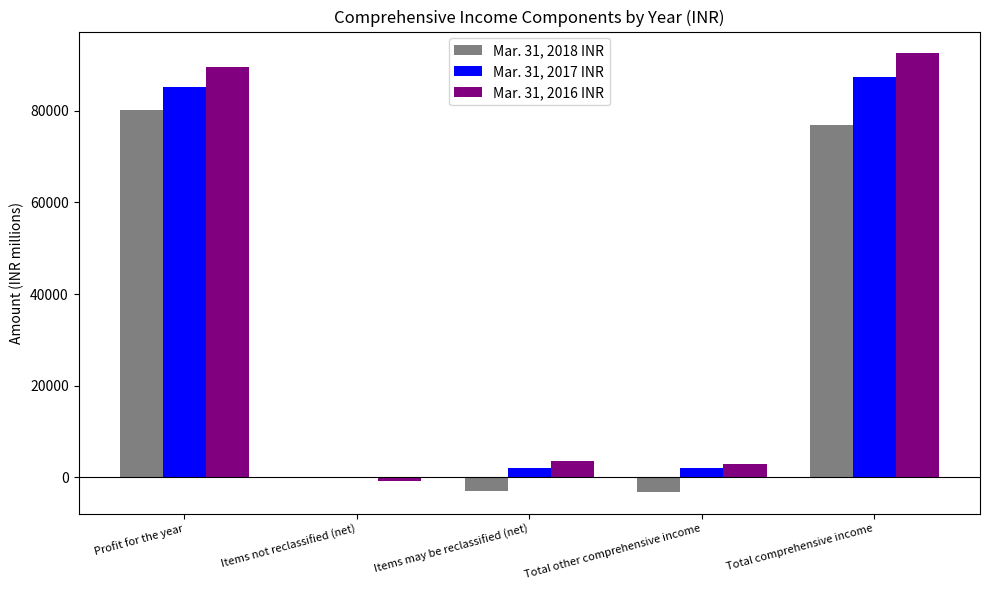

Does the chart contain stacked bars?

No